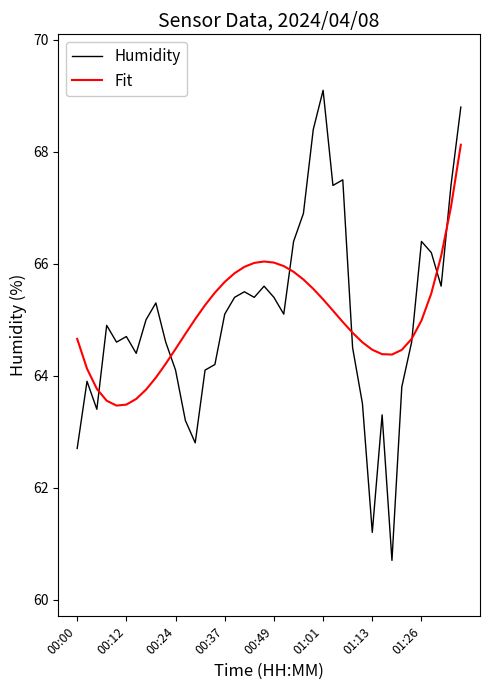

List the series in order of their peak value, lowest first.

Fit, Humidity